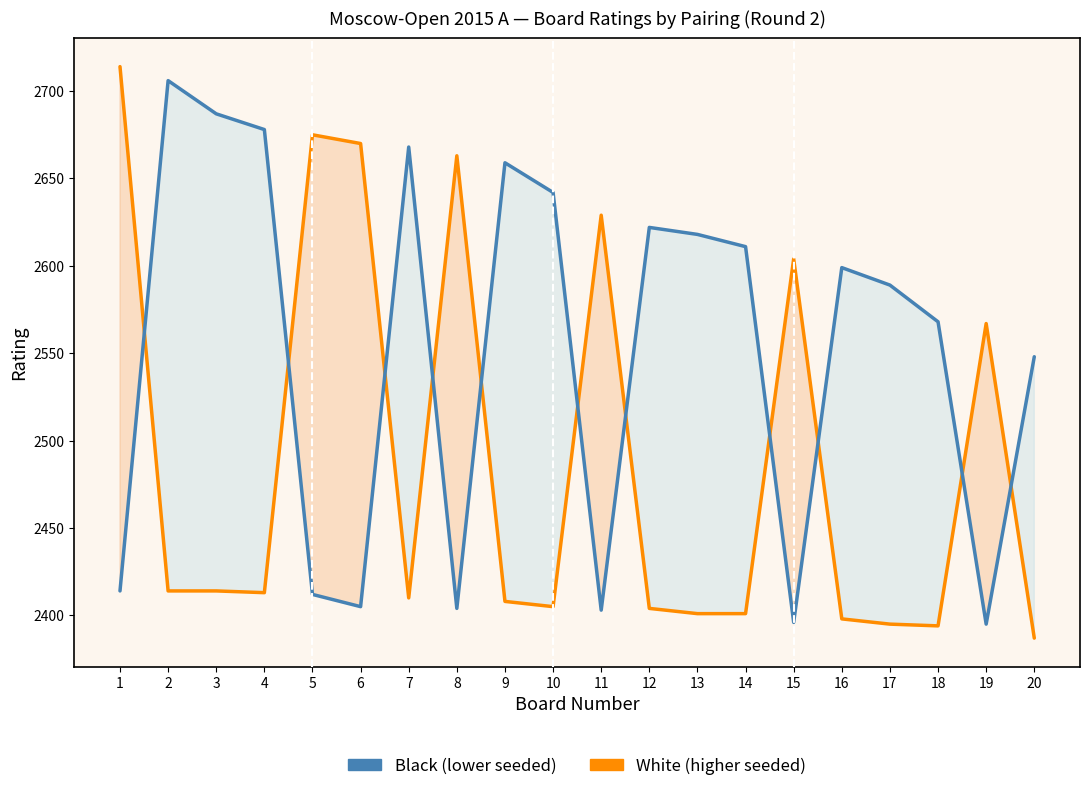

At which label does Black (lower seeded) first exceed 2599?

2